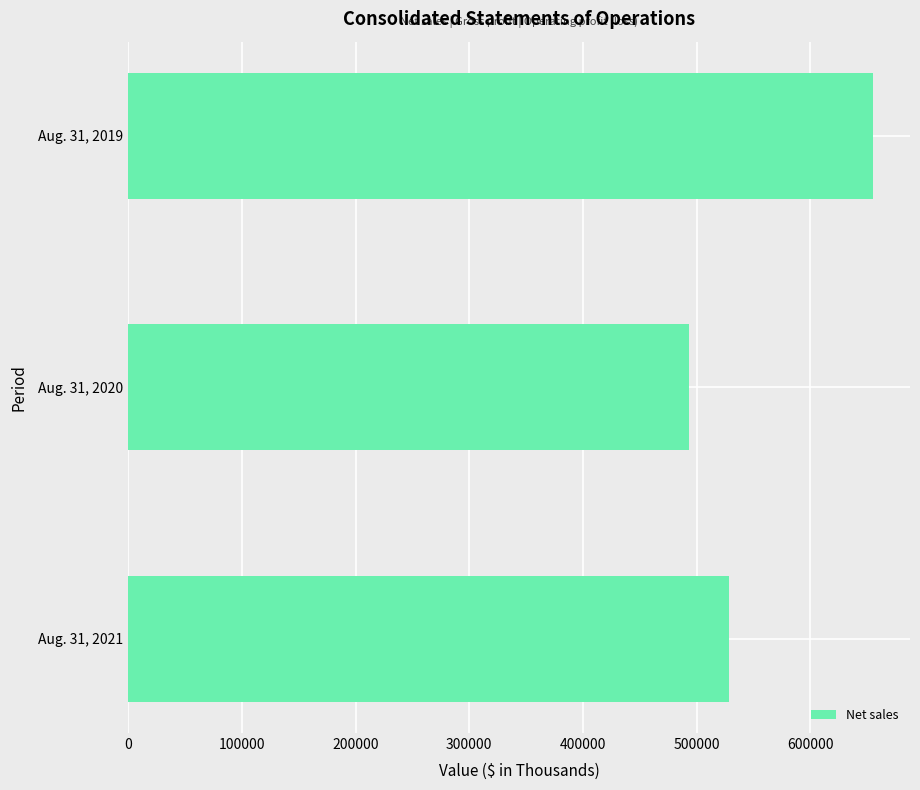

Reading top to bottom, what are all the values shown in this chart?

Aug. 31, 2019=654758	Aug. 31, 2020=493292	Aug. 31, 2021=528660